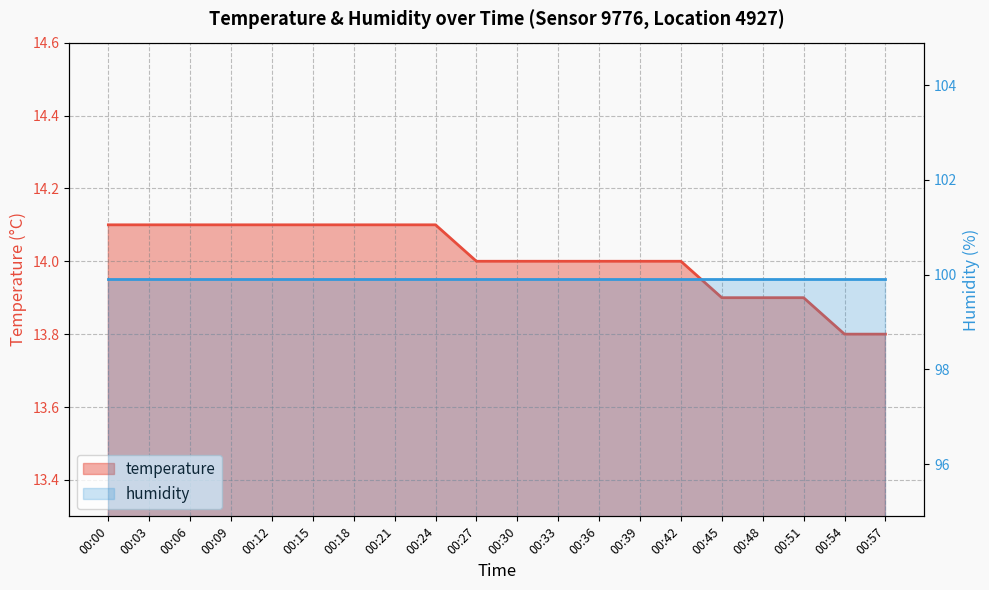

What is the difference between the maximum and minimum values?

0.3